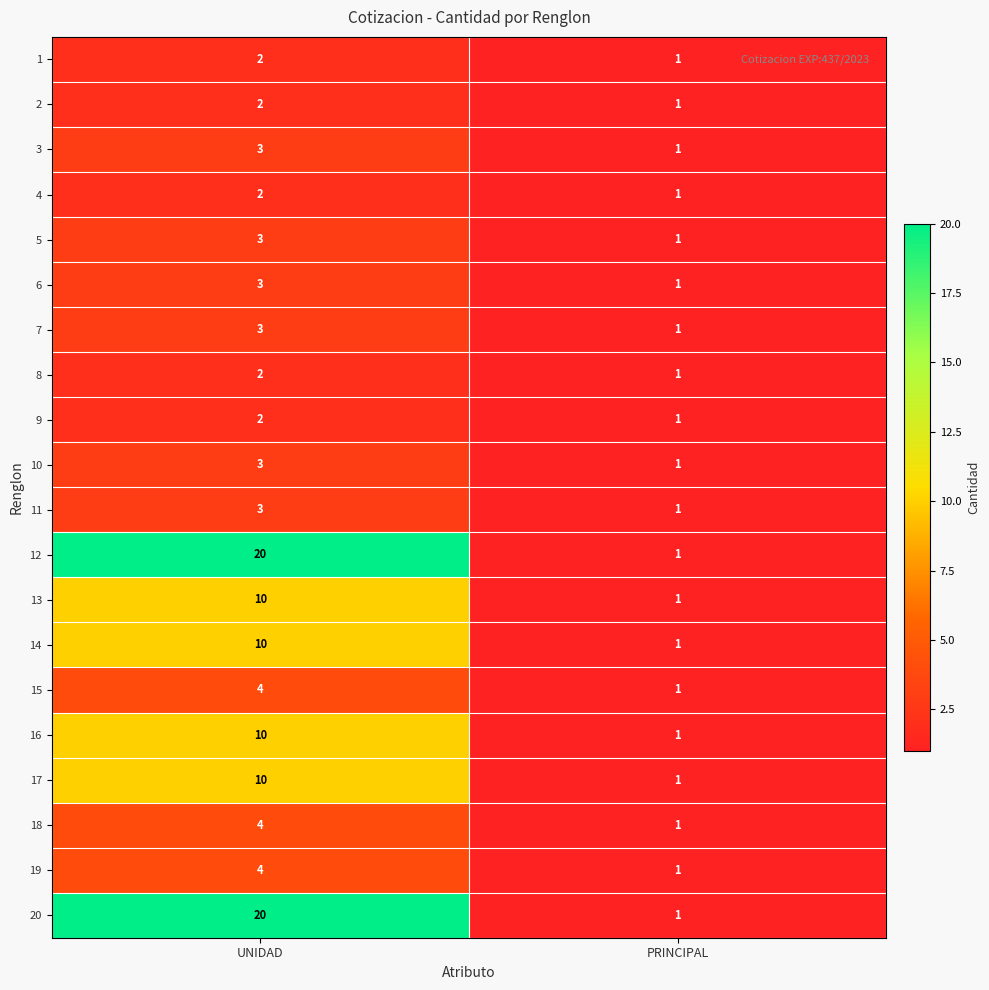

What is the total value across all series at PRINCIPAL?

20